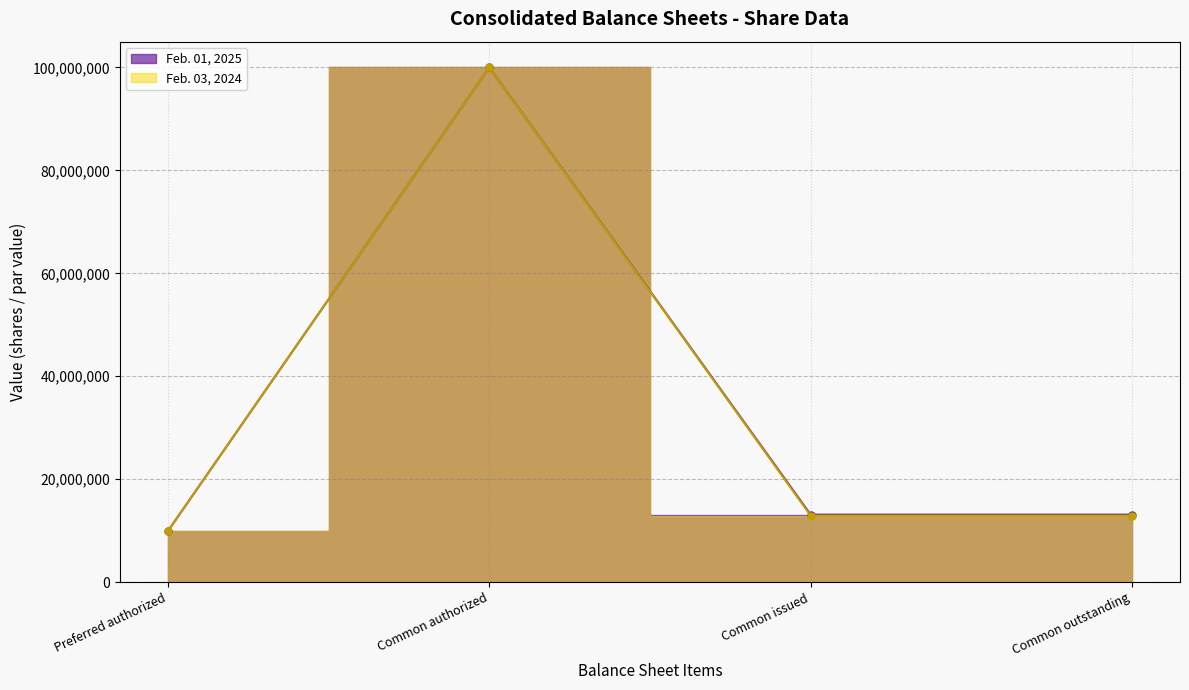

At how many categories does at least one series exceed 37788770?

1